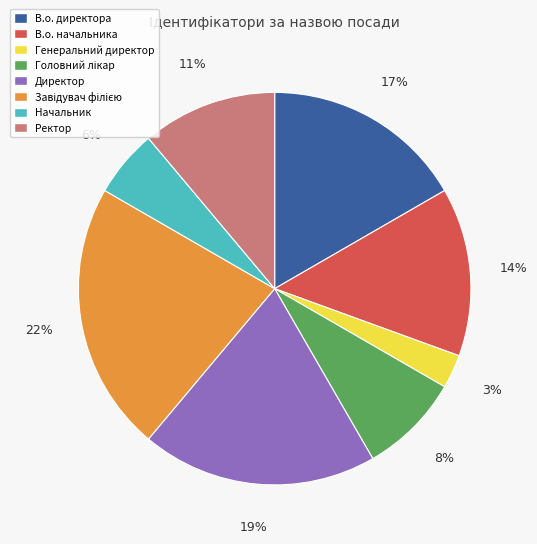

To the nearest percent, what is the average slice percentage?

12%